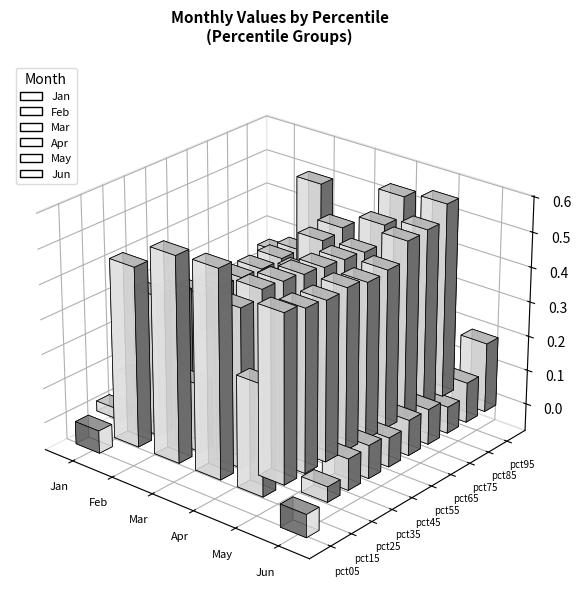

Count the number of data series in this chart.

6